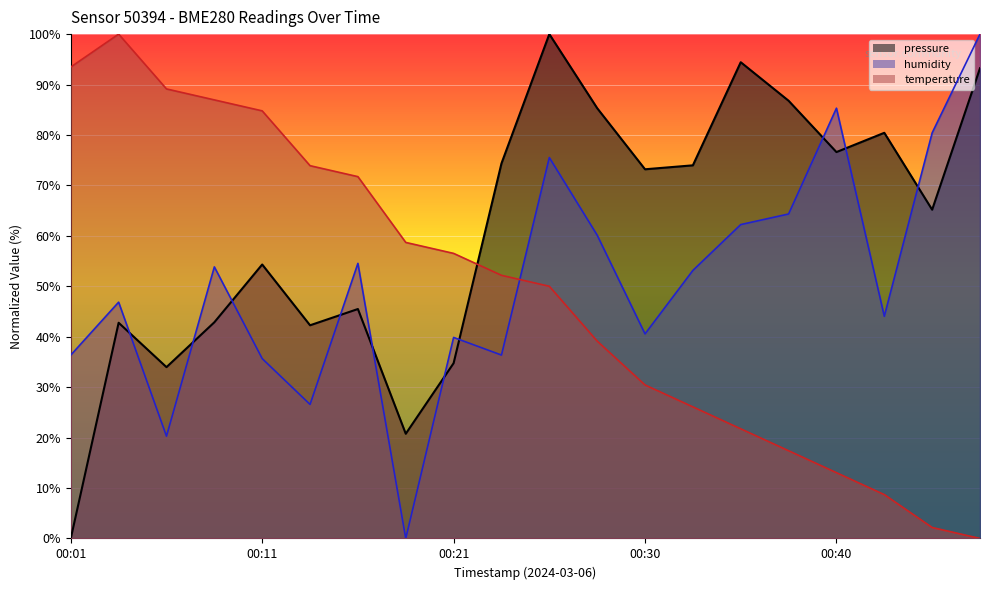

Is it true that temperature equals 39.1 at 00:28?

True